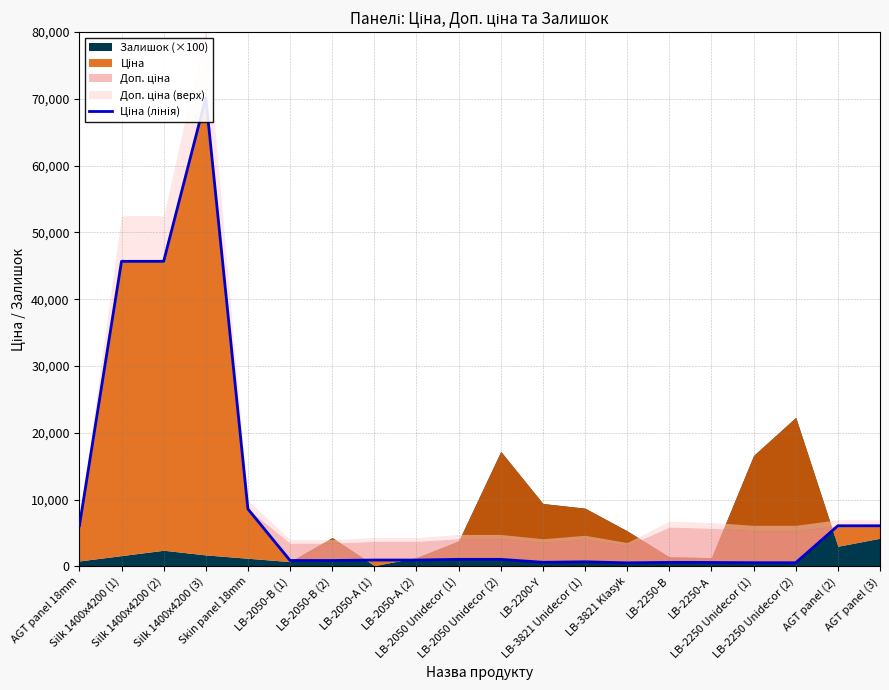

What is the average value?

9899.8